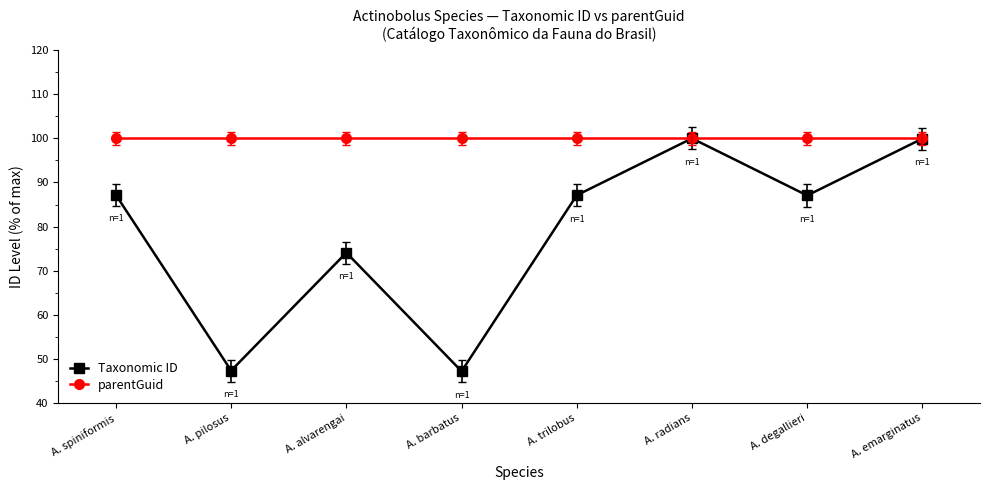

What position from the right is A. emarginatus?

1